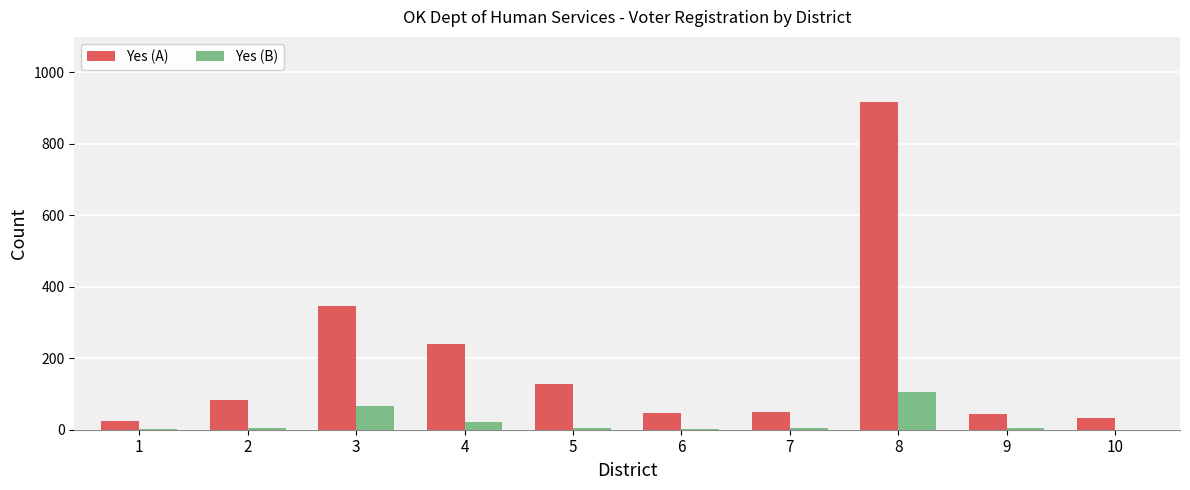

What is the maximum value shown in the chart?

916